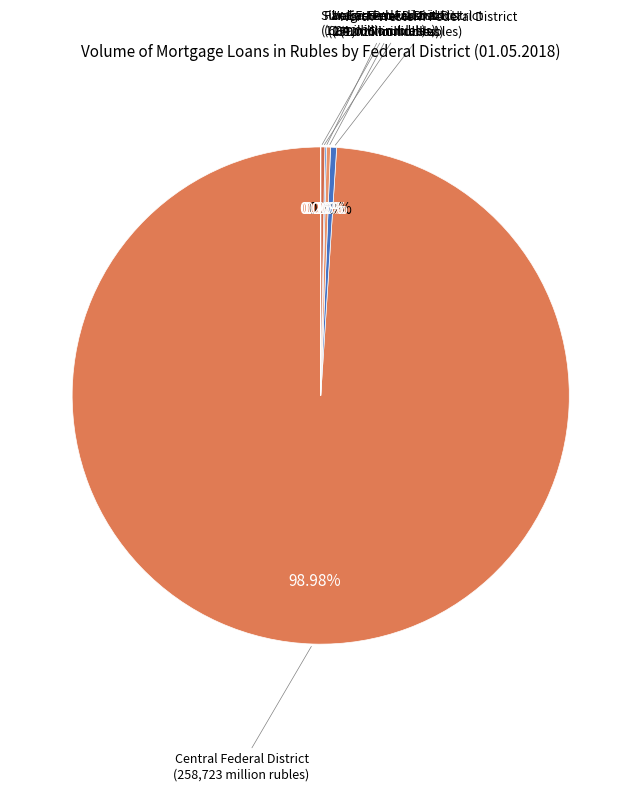

How many segments does this pie chart have?

6